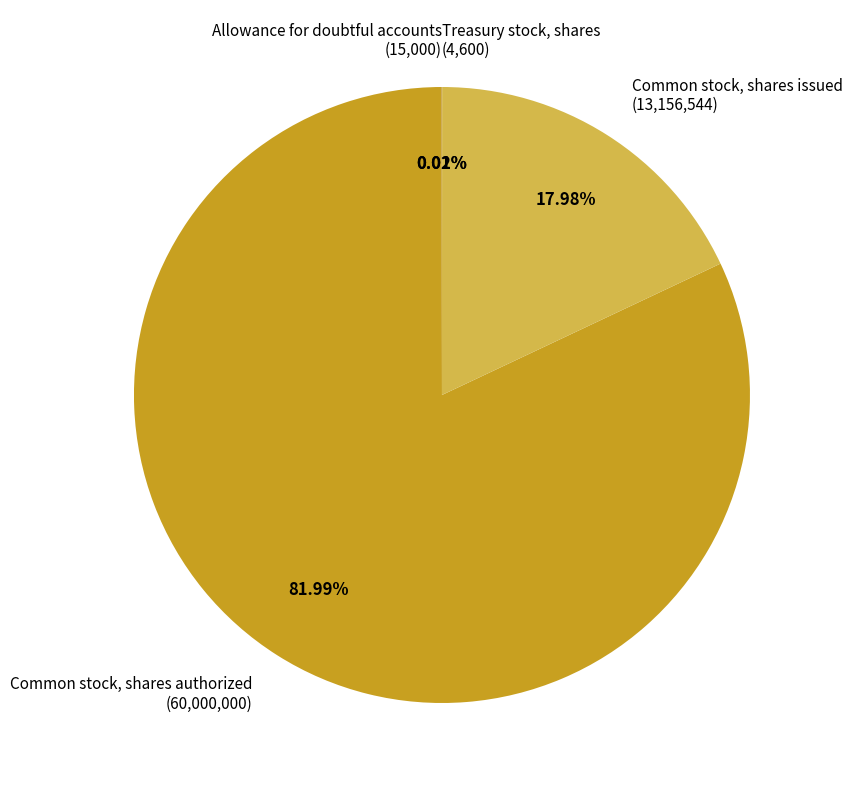

Which category has the biggest portion of the pie?

Common stock, shares authorized